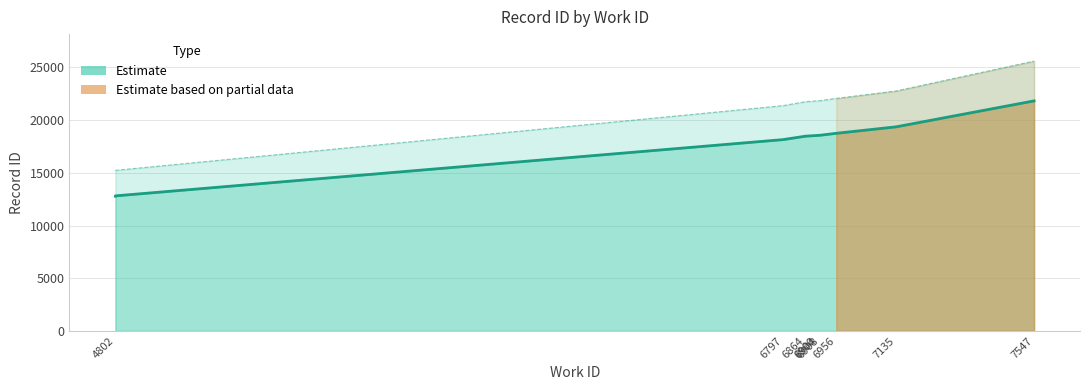

Which label corresponds to the smallest value in the chart?

4802